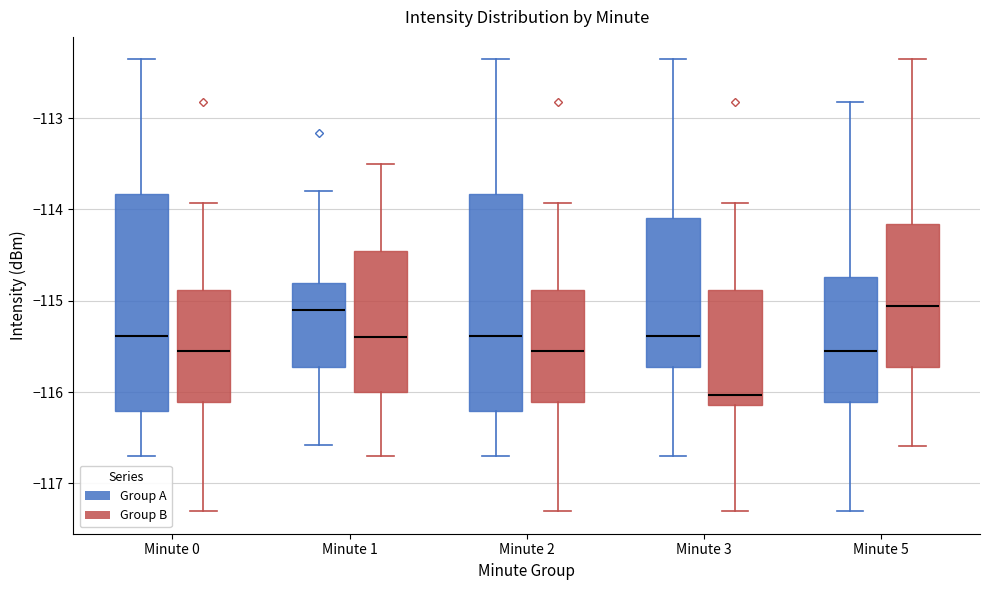

Reading left to right, read every box against the y-axis: the position of its median line, the range the box covers, and the ends of its whiskers. The values are not printed on the chart, so give them approximately, as read against the axis.

Minute 0 (Group A): median -115.4, box -116.2 to -113.8, whiskers -116.7 to -112.4
Minute 0 (Group B): median -115.6, box -116.1 to -114.9, whiskers -117.3 to -113.9
Minute 1 (Group A): median -115.1, box -115.7 to -114.8, whiskers -116.6 to -113.8
Minute 1 (Group B): median -115.4, box -116.0 to -114.4, whiskers -116.7 to -113.5
Minute 2 (Group A): median -115.4, box -116.2 to -113.8, whiskers -116.7 to -112.4
Minute 2 (Group B): median -115.6, box -116.1 to -114.9, whiskers -117.3 to -113.9
Minute 3 (Group A): median -115.4, box -115.7 to -114.1, whiskers -116.7 to -112.4
Minute 3 (Group B): median -116.0, box -116.1 to -114.9, whiskers -117.3 to -113.9
Minute 5 (Group A): median -115.6, box -116.1 to -114.7, whiskers -117.3 to -112.8
Minute 5 (Group B): median -115.1, box -115.7 to -114.2, whiskers -116.6 to -112.4